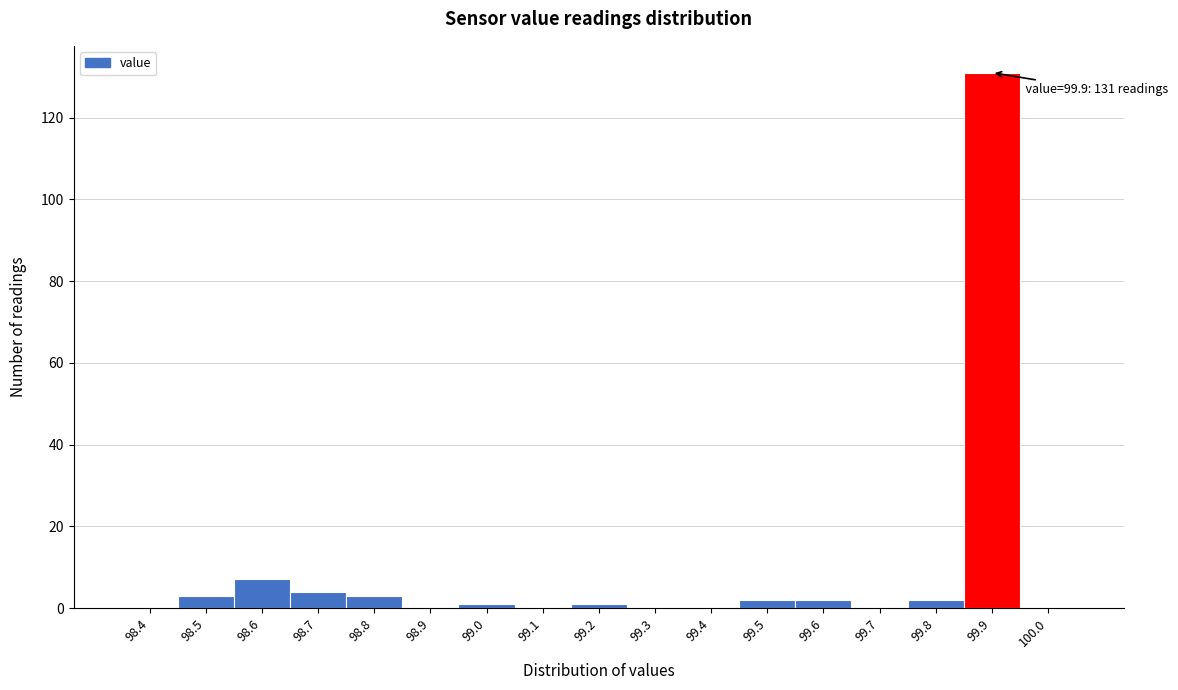

Reading right to left, extract all data points from this chart.

100.0=0	99.9=131	99.8=2	99.7=0	99.6=2	99.5=2	99.4=0	99.3=0	99.2=1	99.1=0	99.0=1	98.9=0	98.8=3	98.7=4	98.6=7	98.5=3	98.4=0